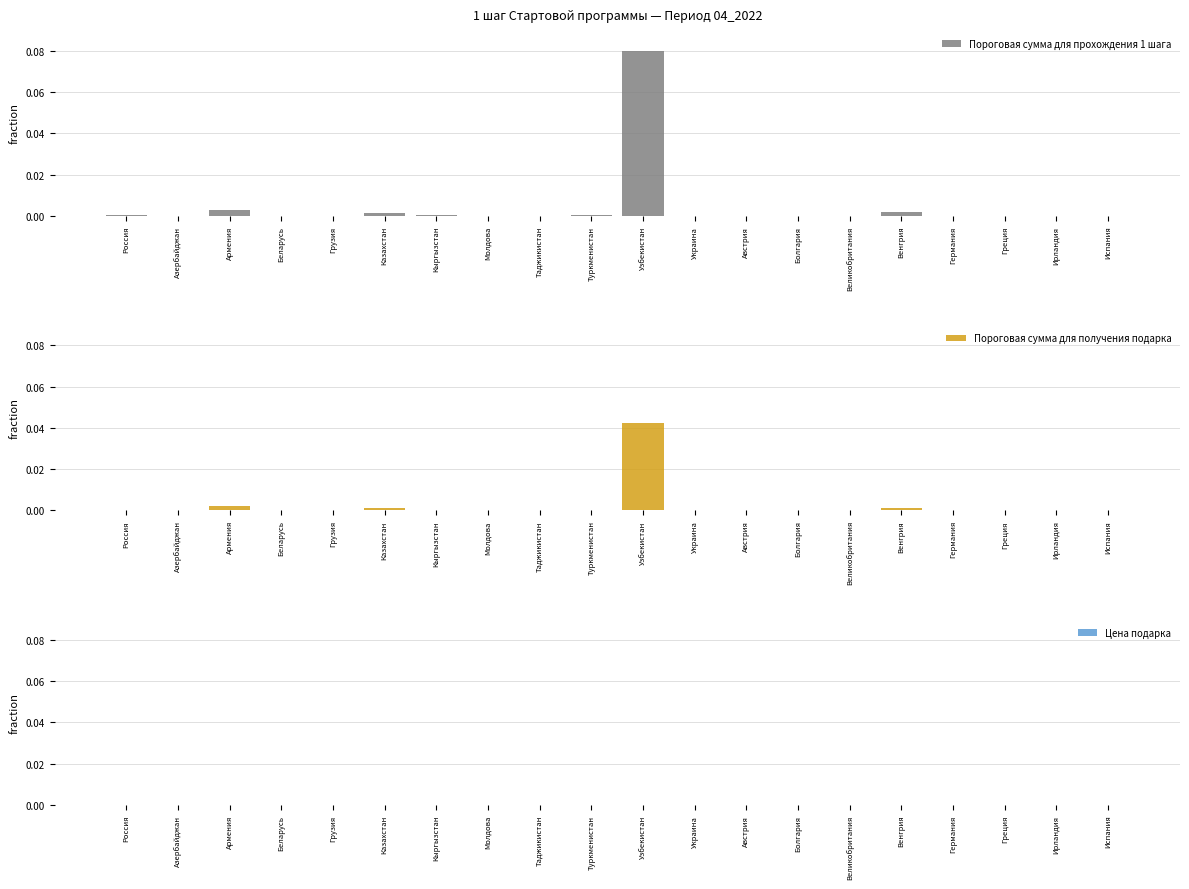

Rank the series at Узбекистан from highest to lowest value.

Пороговая сумма для прохождения 1 шага, Пороговая сумма для получения подарка, Цена подарка